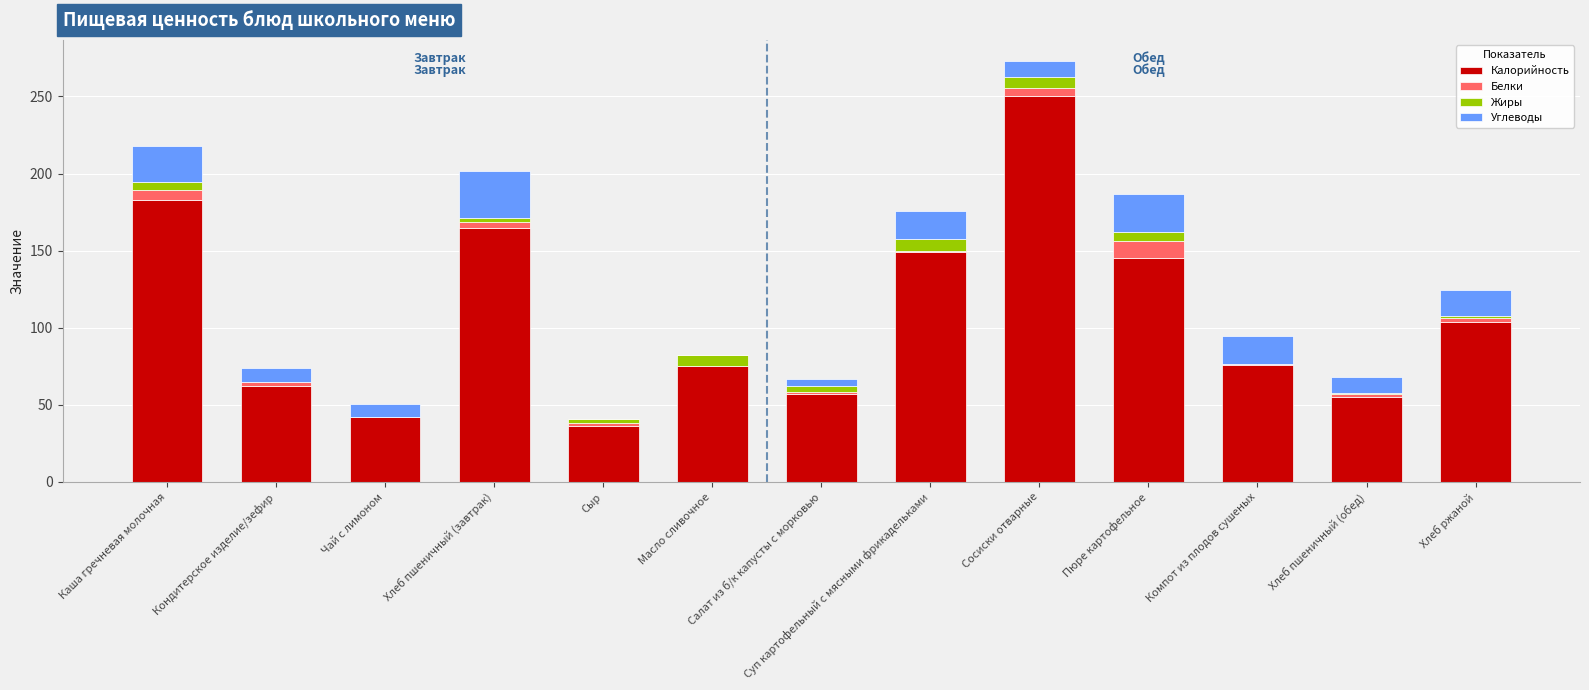

What is the approximate value of Калорийность at Сыр?

36.0